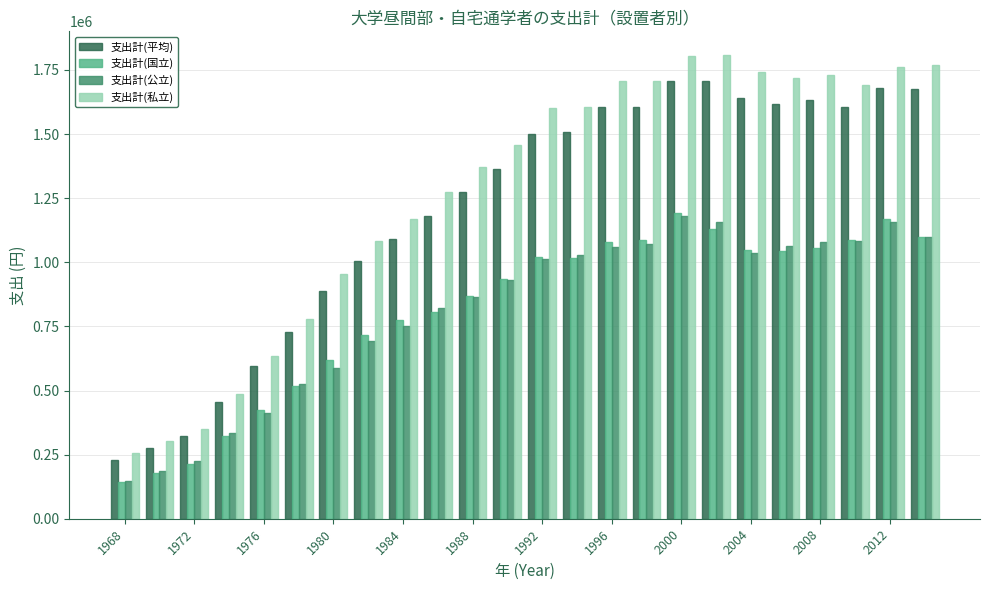

What is the value of the 支出計(平均) bar at the 11th from the left?

1275300